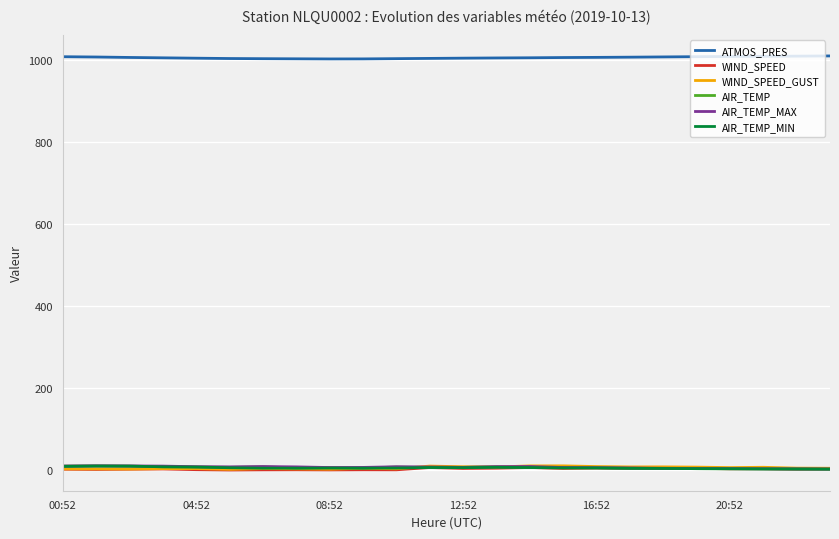

In WIND_SPEED_GUST, how many points are higher than both neighbors (excluding endpoints)?

8